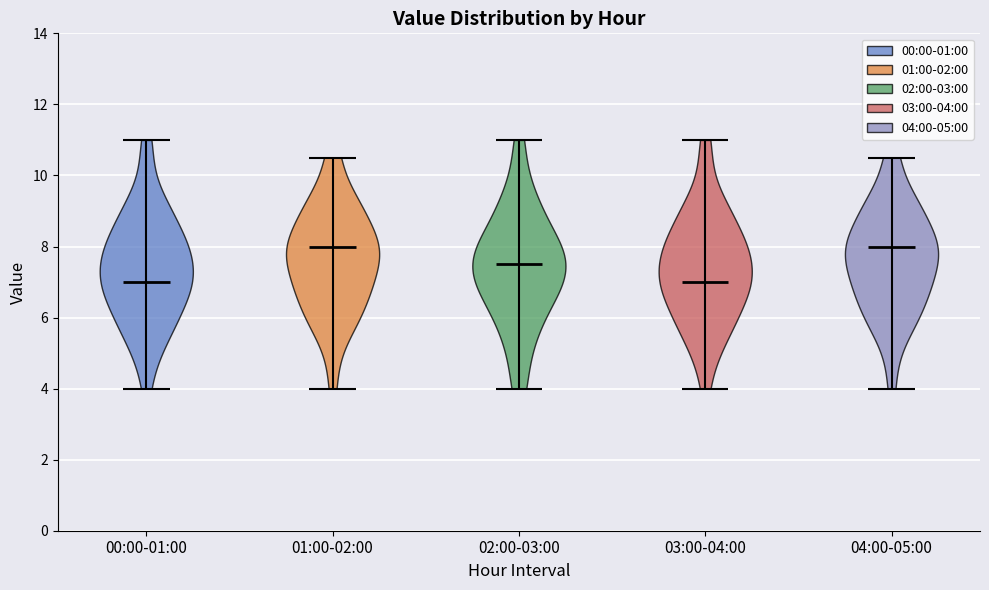

What is the highest point the violin for 01:00-02:00 reaches on the y-axis? The values are not printed on the chart, so give them approximately, as read against the axis.

10.6